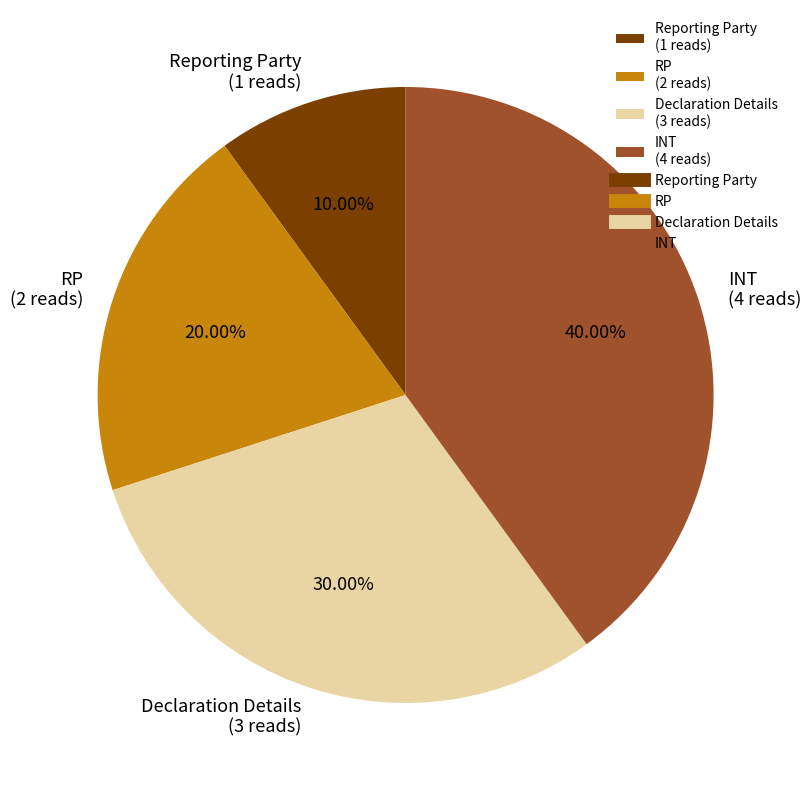

To the nearest percent, what is the difference between the Declaration Details and INT slice percentages?

10%